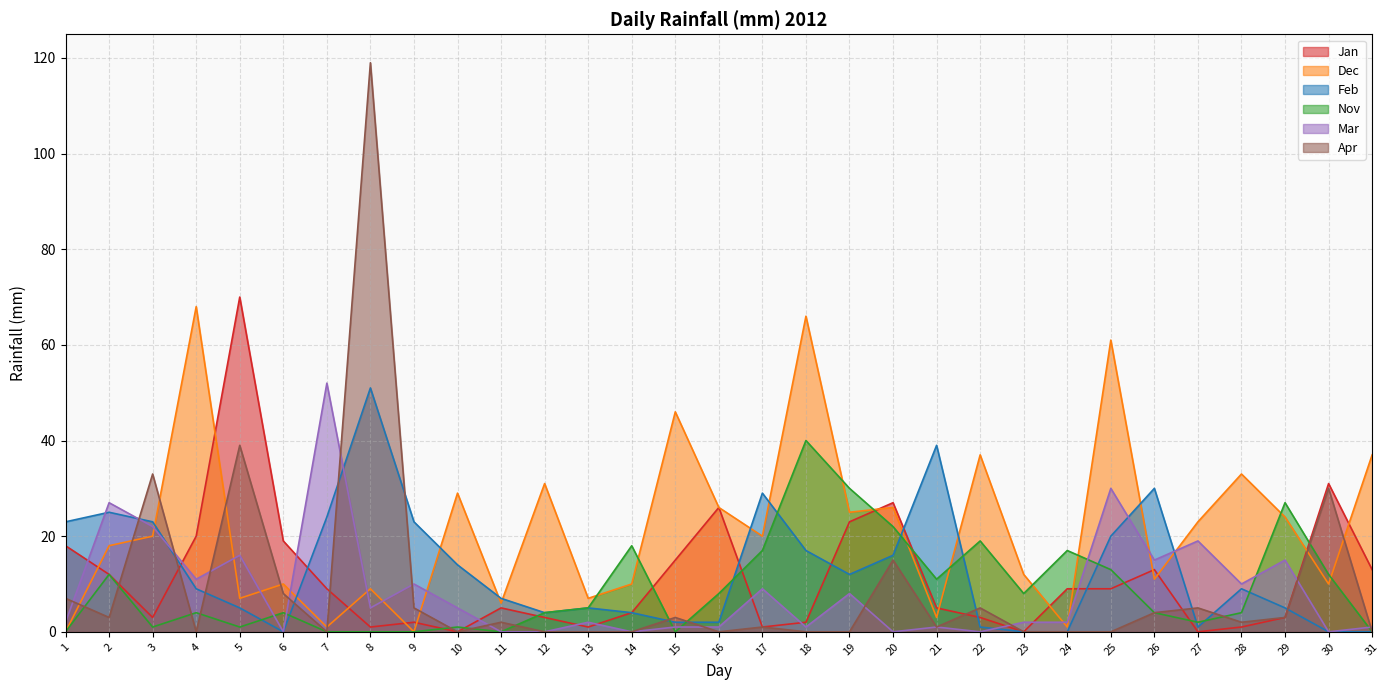

Rank the series at 13 from lowest to highest value.

Apr, Jan, Mar, Feb, Nov, Dec